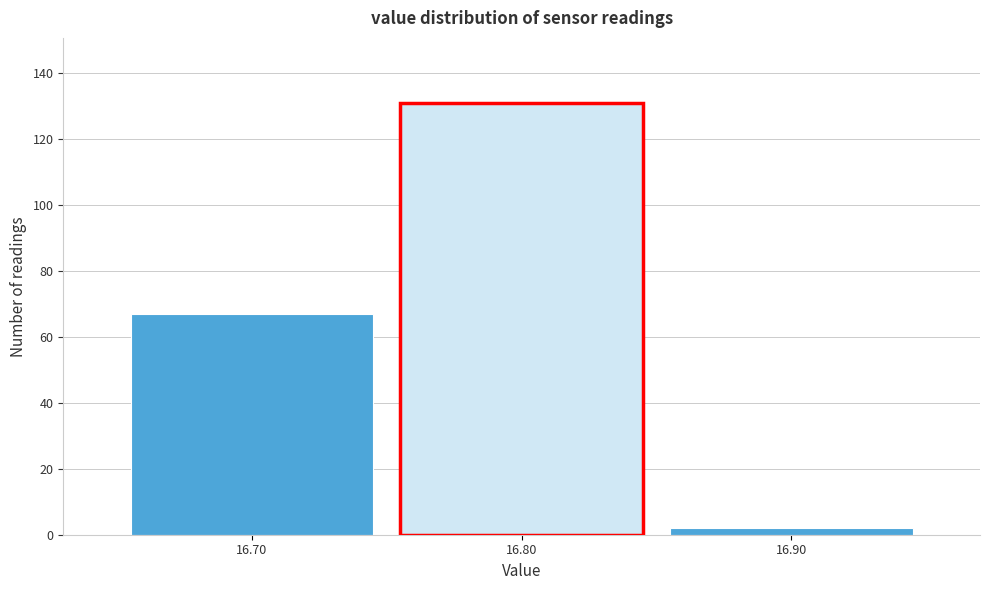

How tall is the bar that spans 16.85 to 16.95 on the x-axis? The values are not printed on the chart, so give them approximately, as read against the axis.

2